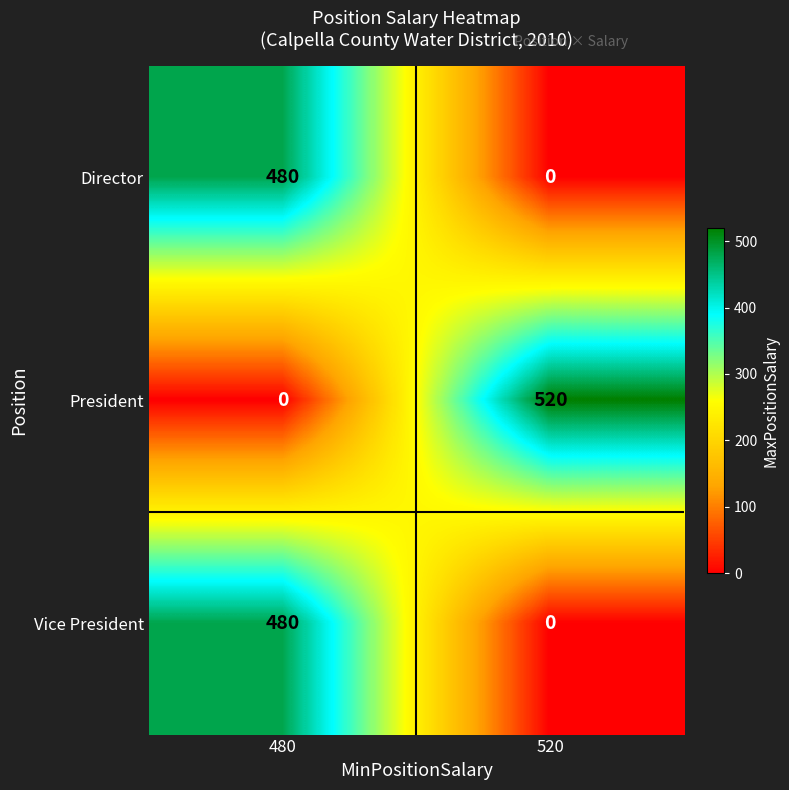

How many data points does each series have?

2